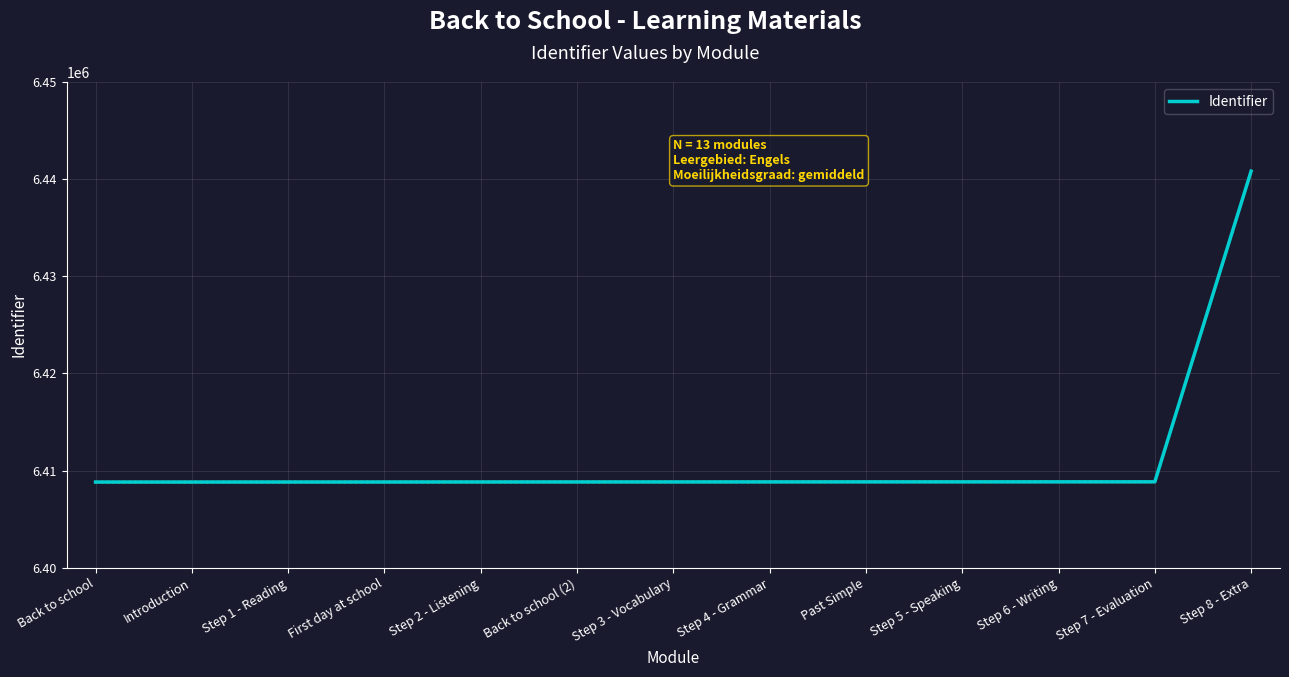

What is the change in value from Past Simple to Step 8 - Extra?

+31996